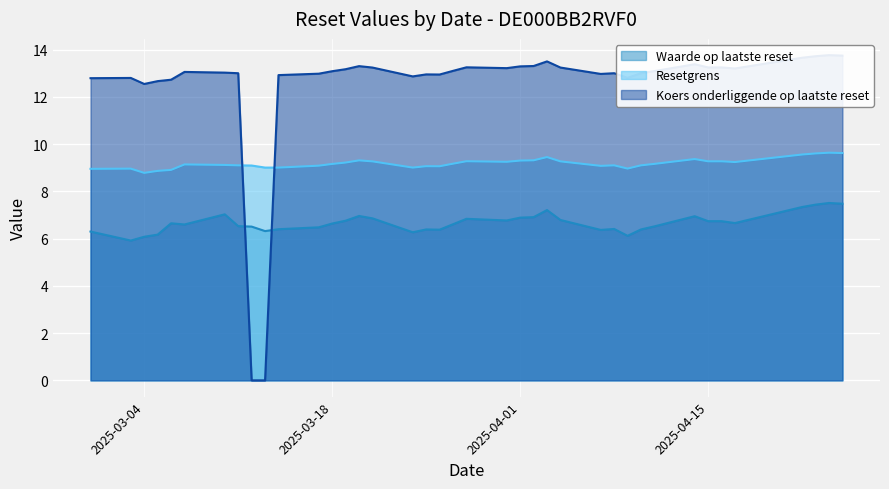

At how many categories does at least one series exceed 3?

39